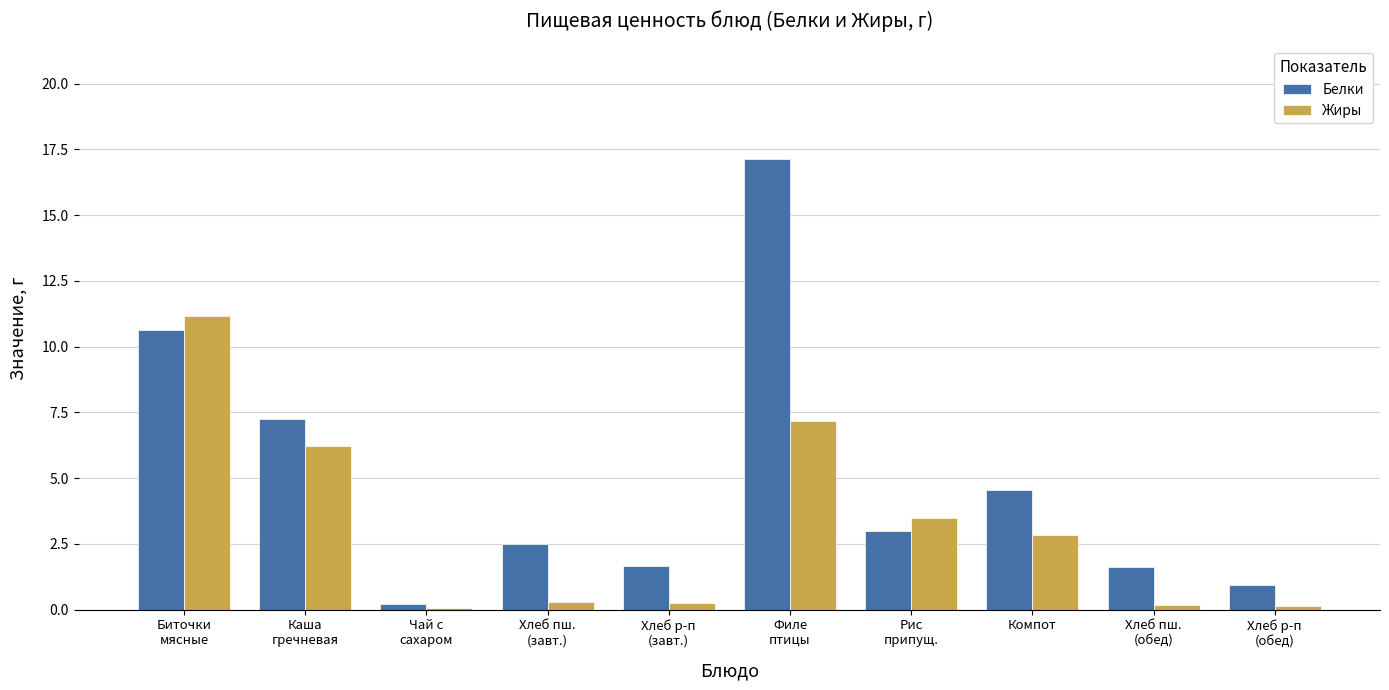

What is the sum of all Жиры values?

31.8